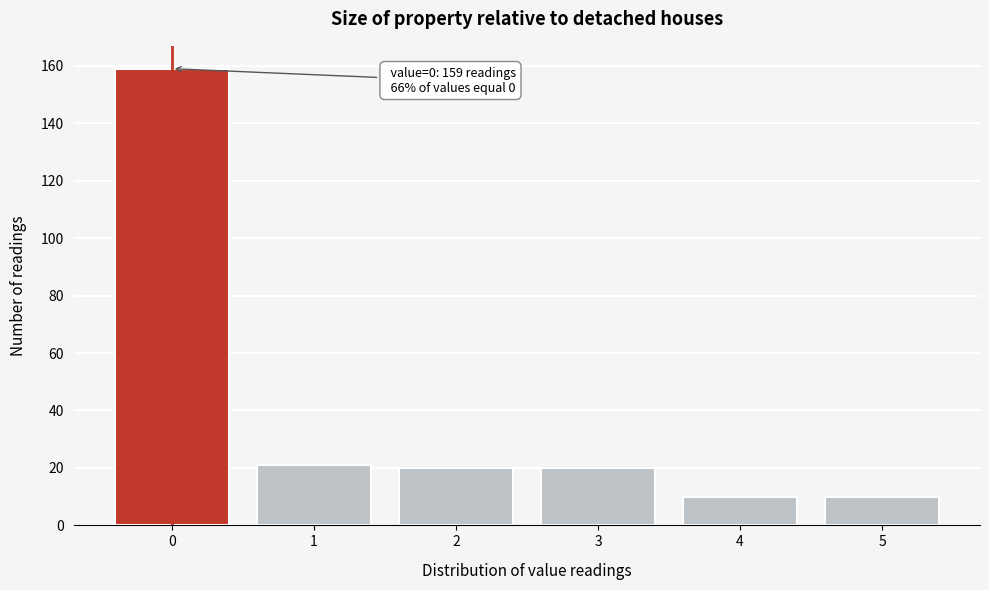

Reading left to right, extract all data points from this chart.

0=159	1=21	2=20	3=20	4=10	5=10